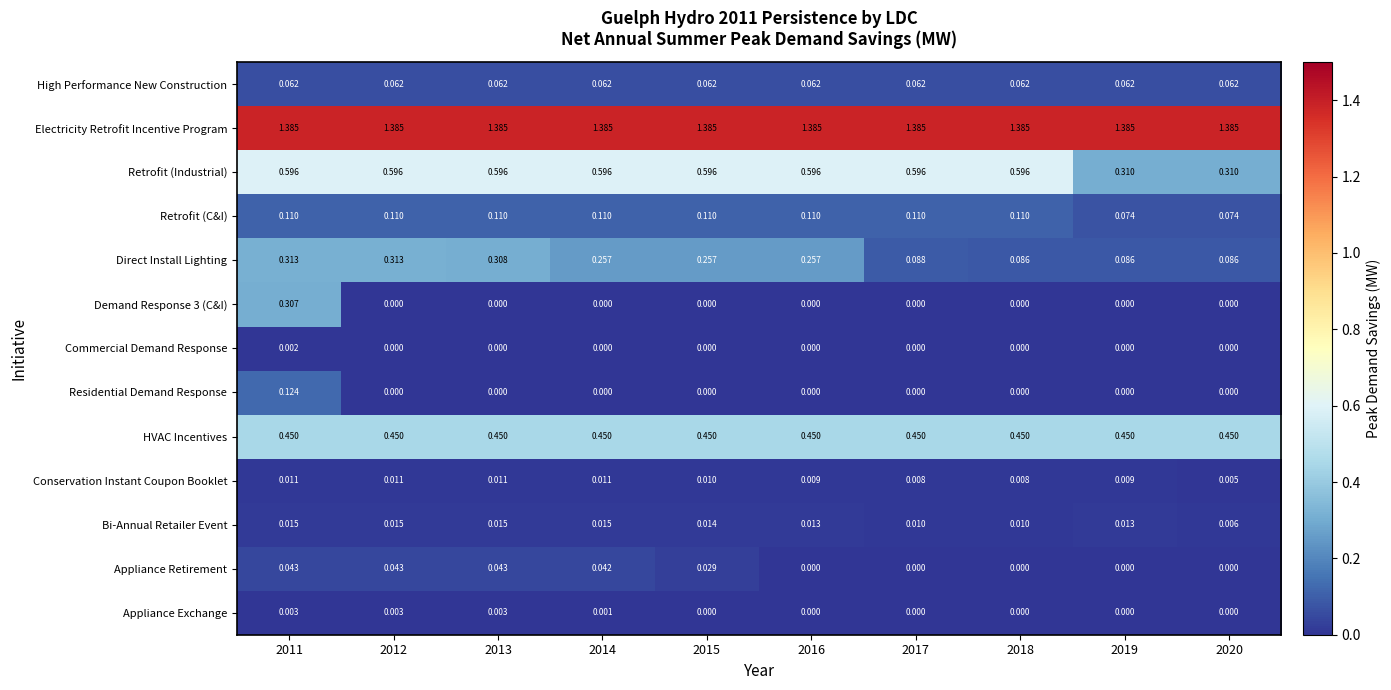

Which series changed the most between 2013 and 2018?

Direct Install Lighting